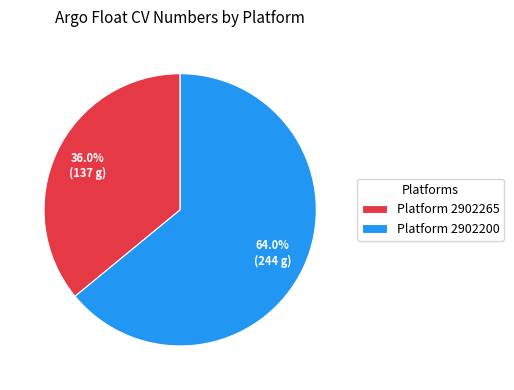

Which slice represents more than half of the pie?

Platform 2902200